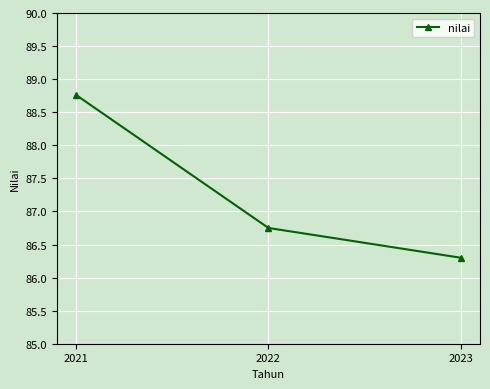

What is the value of the 3rd point from the left?

86.3